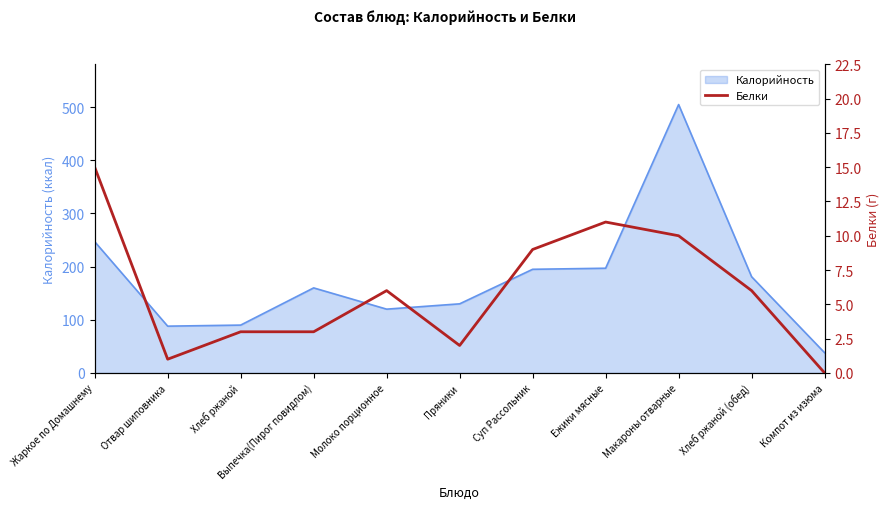

What is the average value?

6